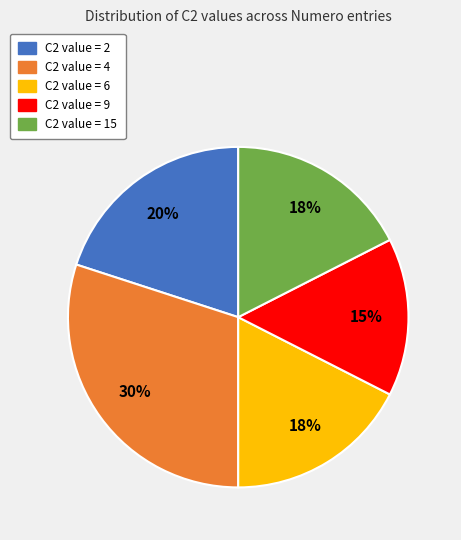

To the nearest percent, what is the average slice percentage?

20%